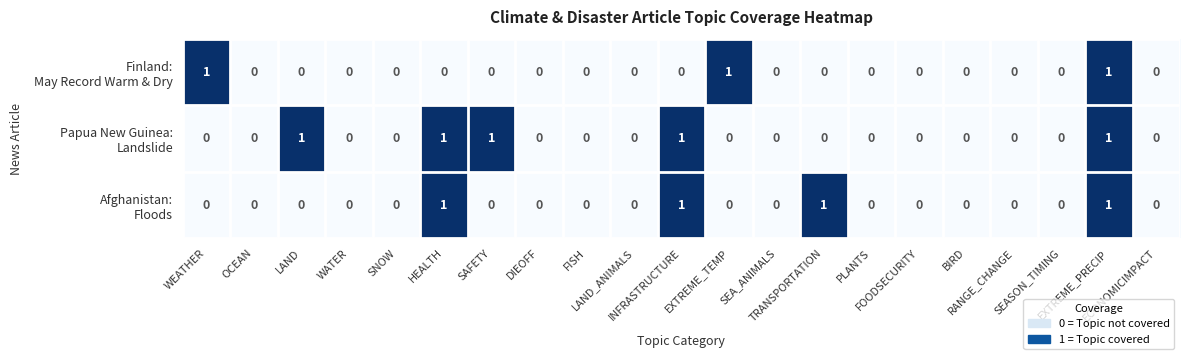

Which has a higher value, PLANTS or INFRASTRUCTURE?

PLANTS